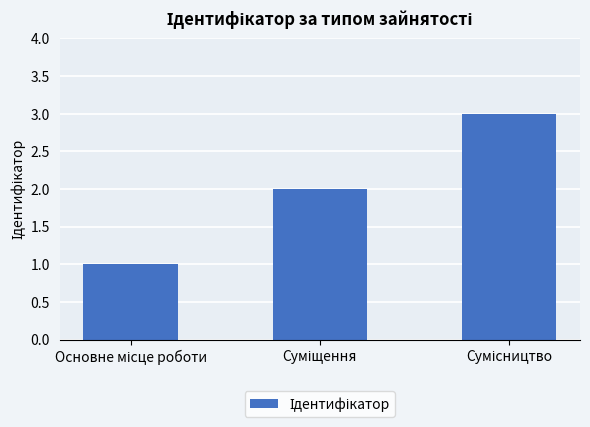

What is the maximum value shown in the chart?

3